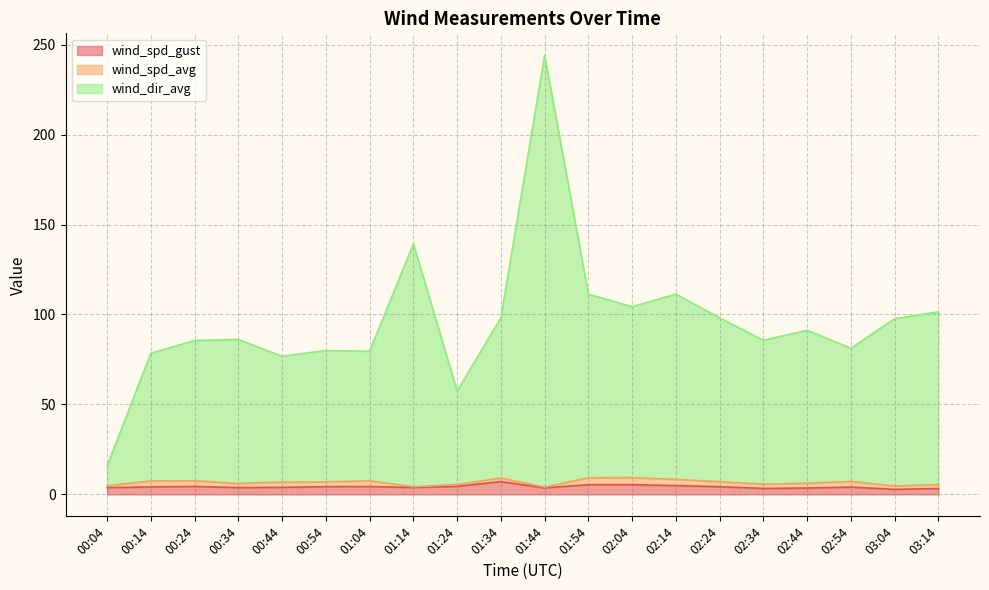

What is the highest value of the wind_spd_gust series?

7.1